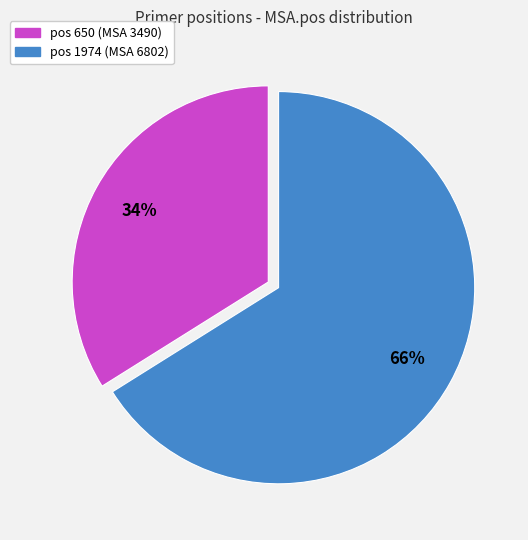

To the nearest percent, what is the difference between the largest and smallest slice percentages?

32%